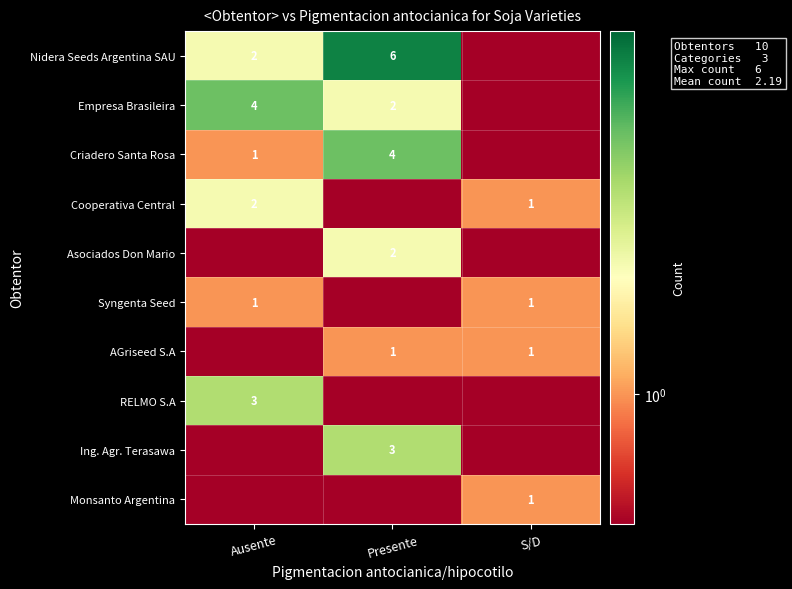

True or false: Syngenta Seed has a value of 0.7 at Ausente.

False